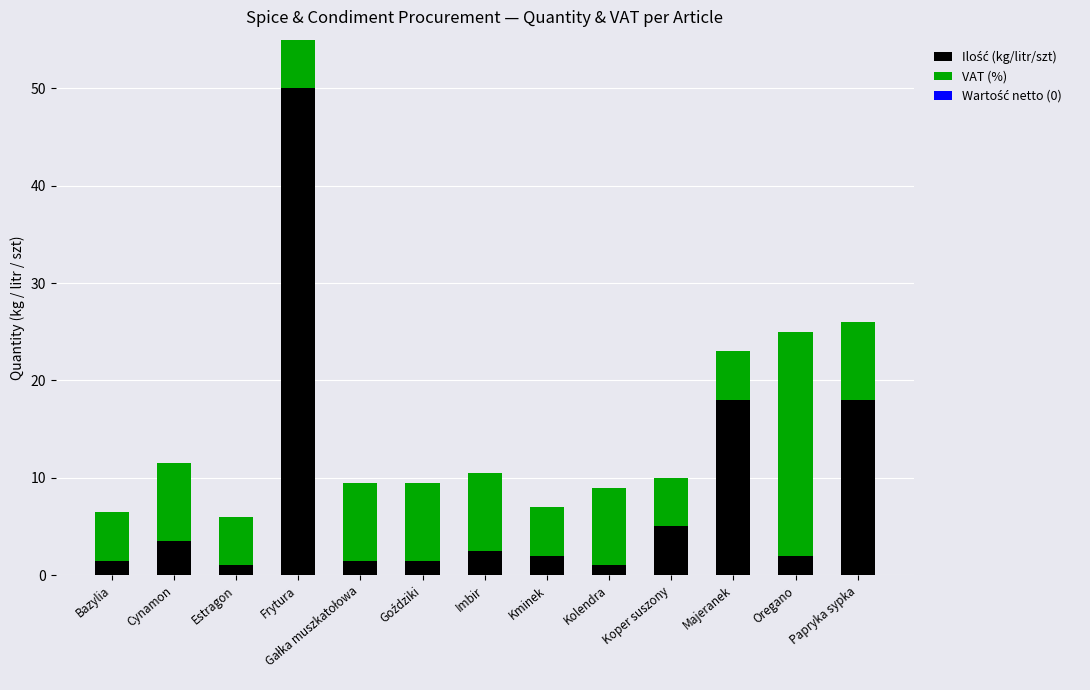

Are the bars grouped side by side (vs. stacked)?

No